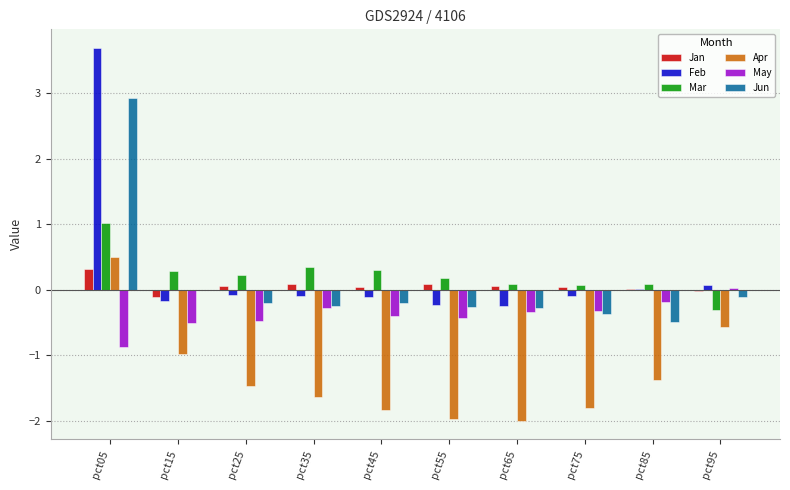

Are the bars grouped side by side (vs. stacked)?

Yes